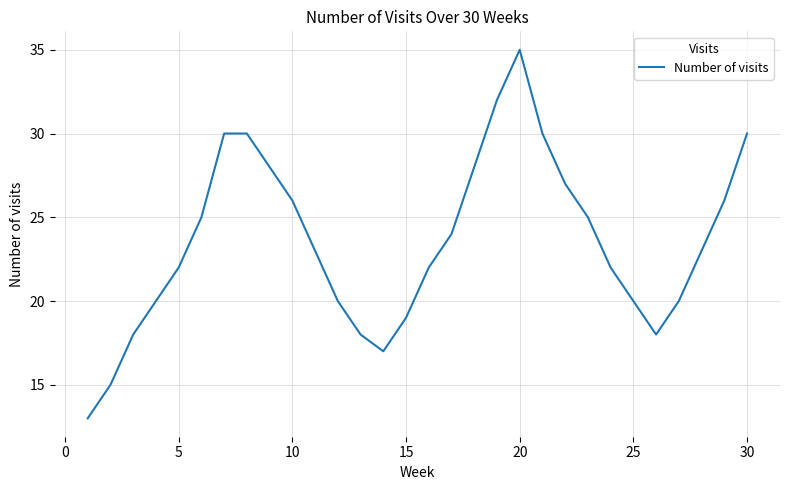

What is the difference between the maximum and minimum values?

22